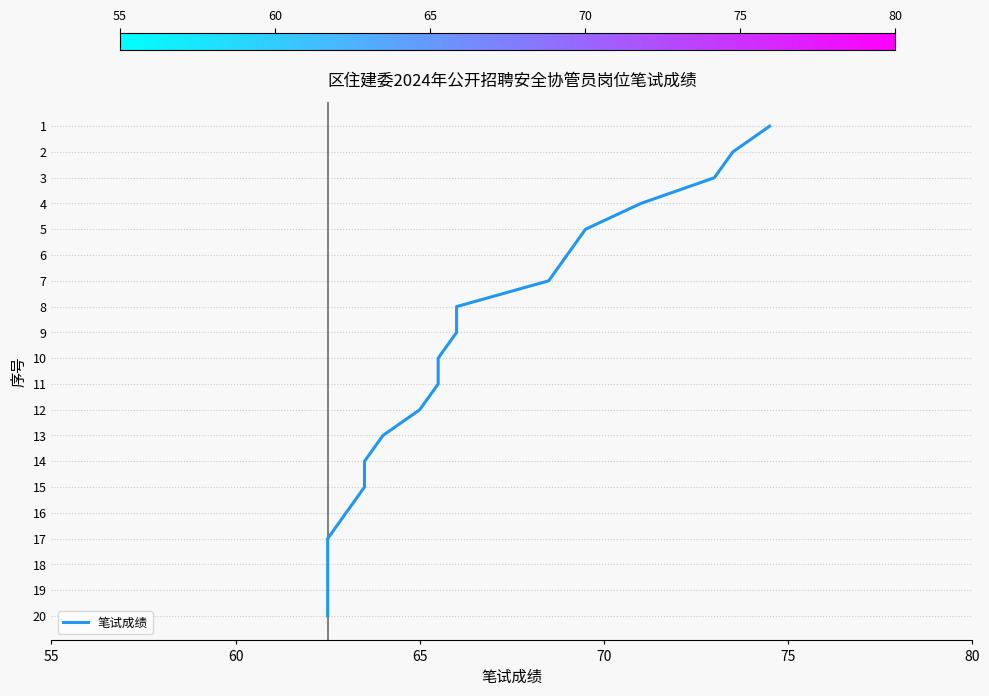

The value at 15 is 20.0. True or false?

False